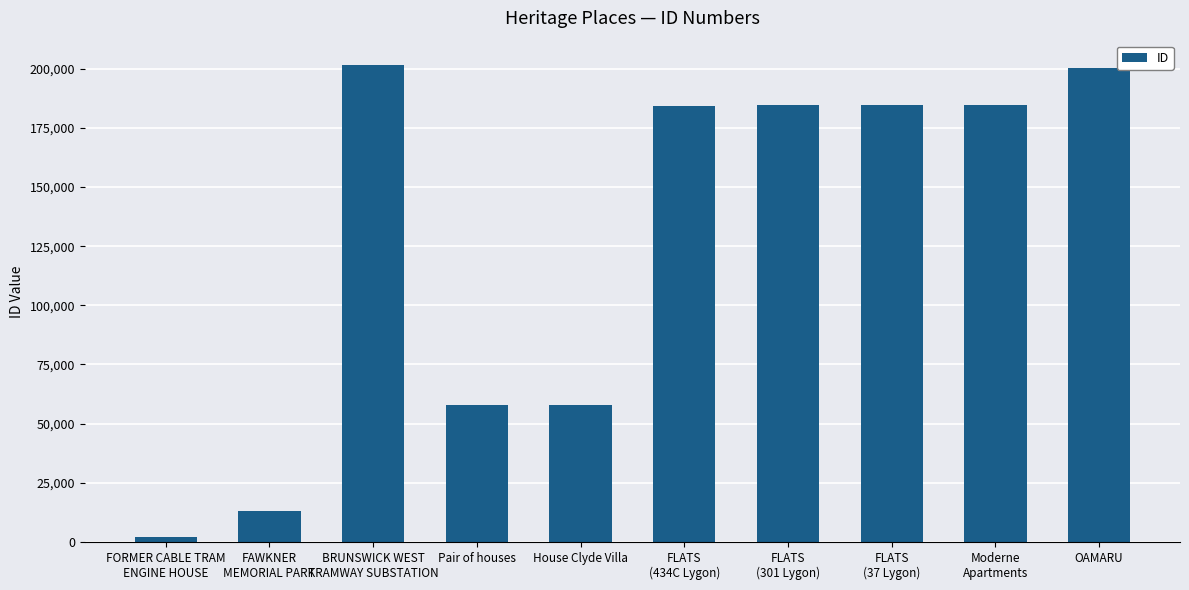

What is the difference between the maximum and minimum values?

199621